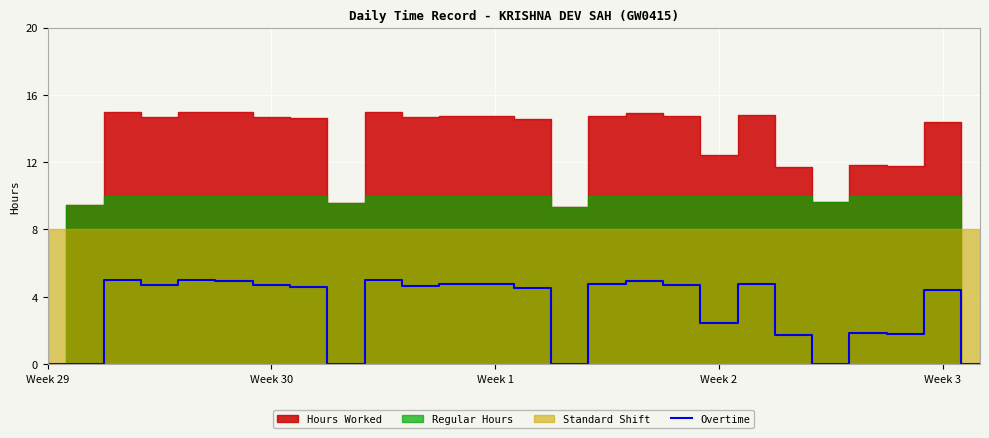

Read the value at 15.

4.8